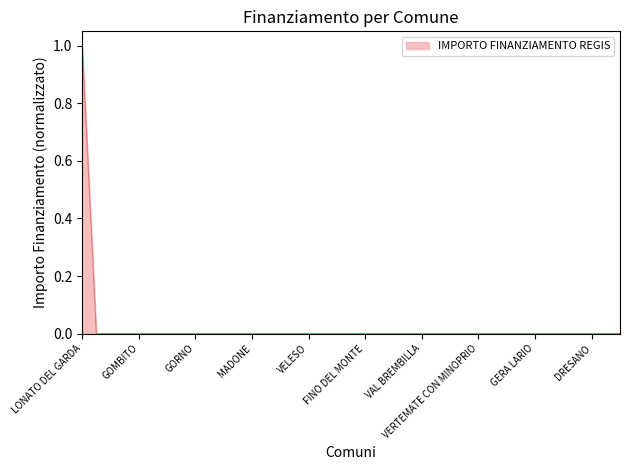

What is the maximum value shown in the chart?

1.0